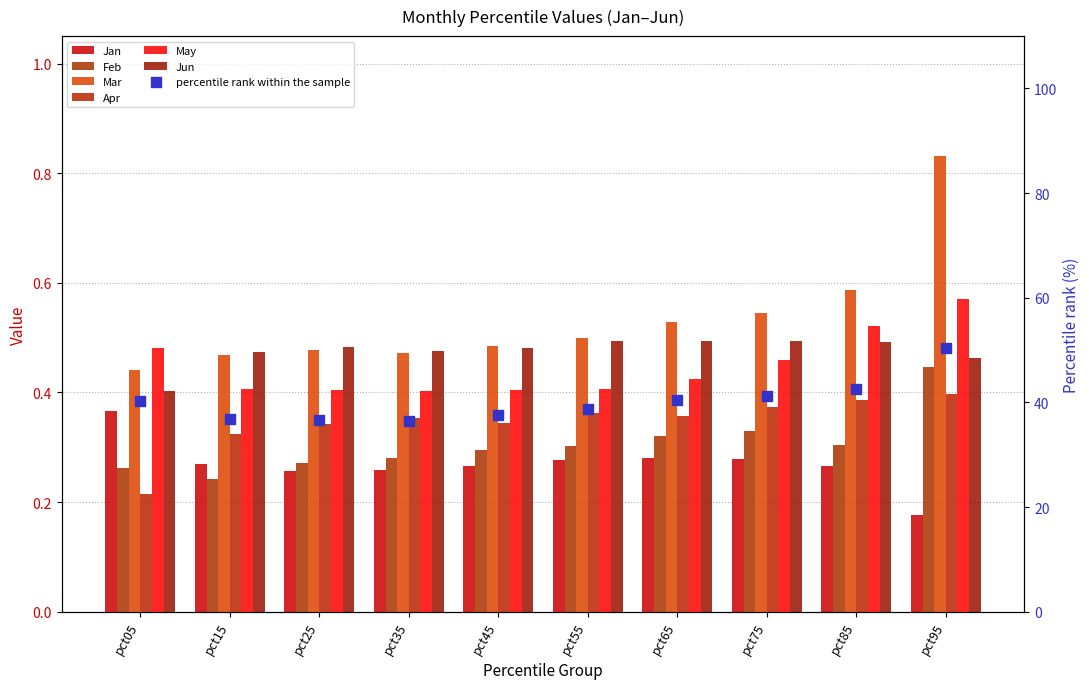

What are all the series names shown in the legend?

Jan, Feb, Mar, Apr, May, Jun